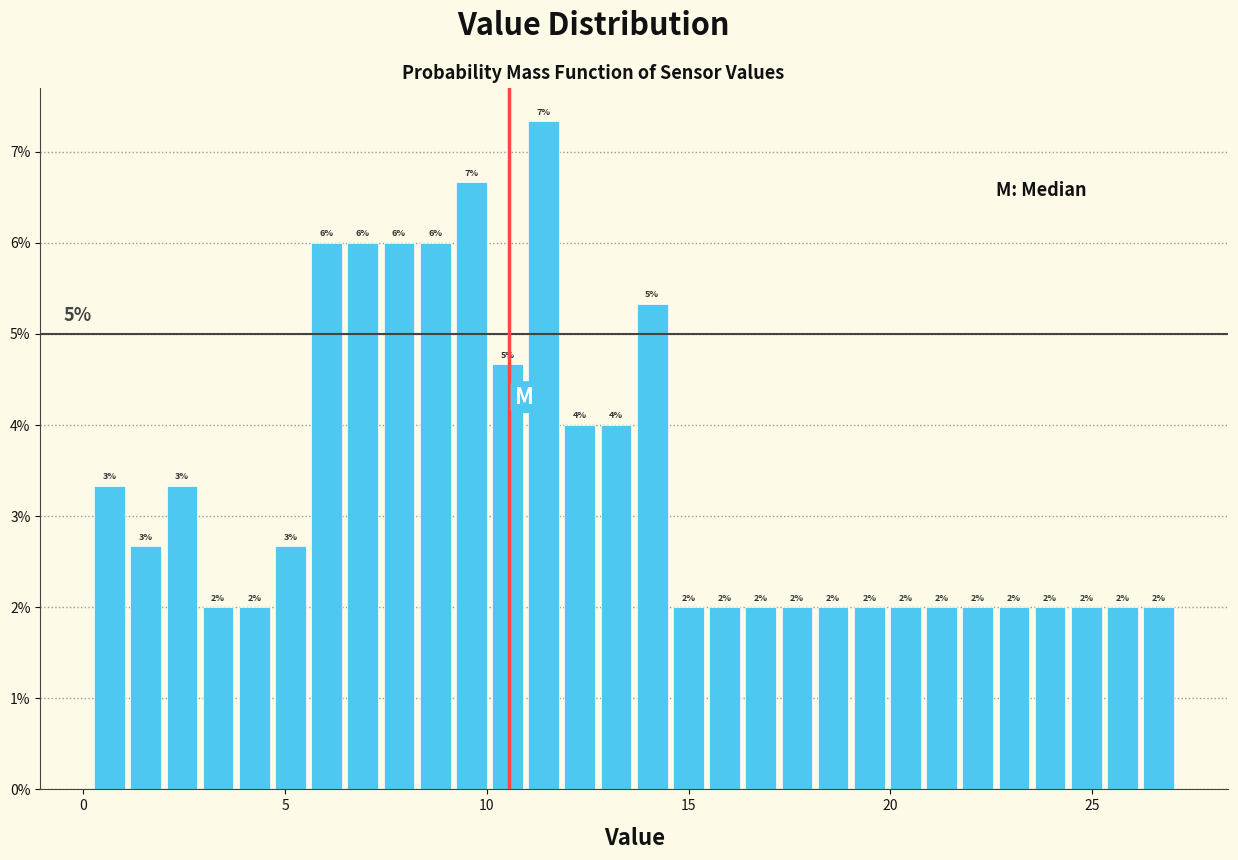

Around what value on the x-axis is the tallest bar? Give the approximate position of its centre, as read against the axis.

11.5